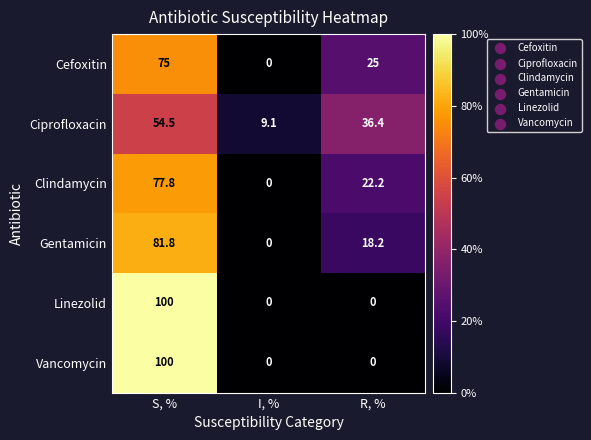

Where is Clindamycin nearest to the value 38?

R, %